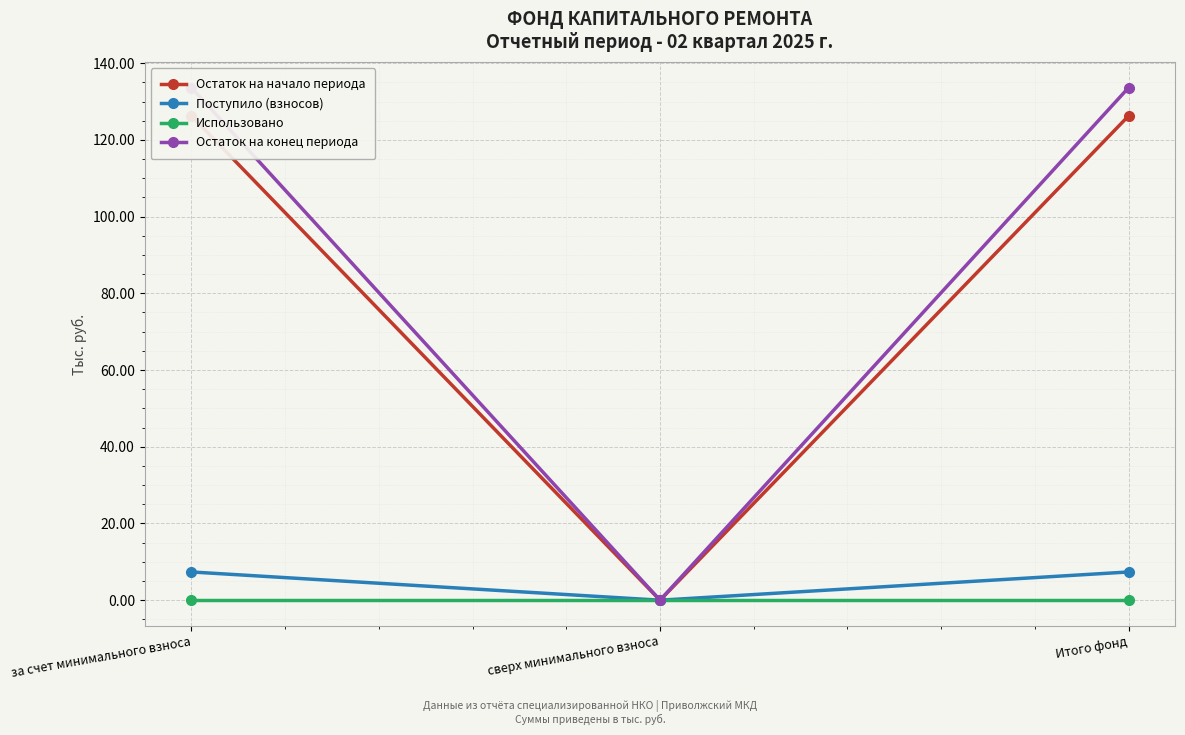

Between за счет минимального взноса and Итого фонд, which series saw the biggest shift?

Остаток на начало периода